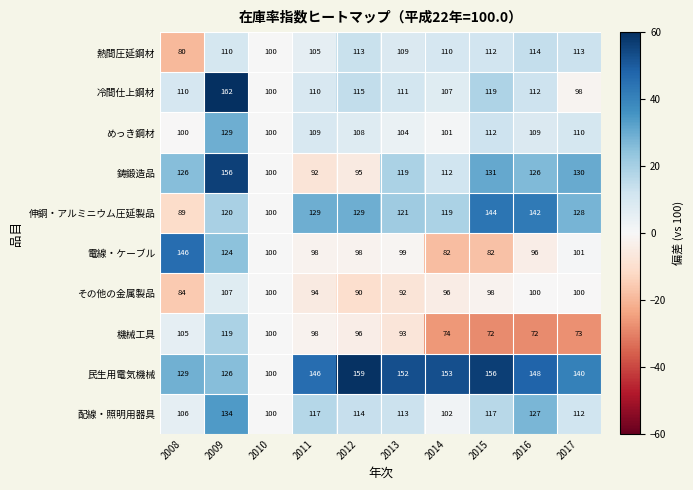

Where is 電線・ケーブル nearest to the value 114?

2009